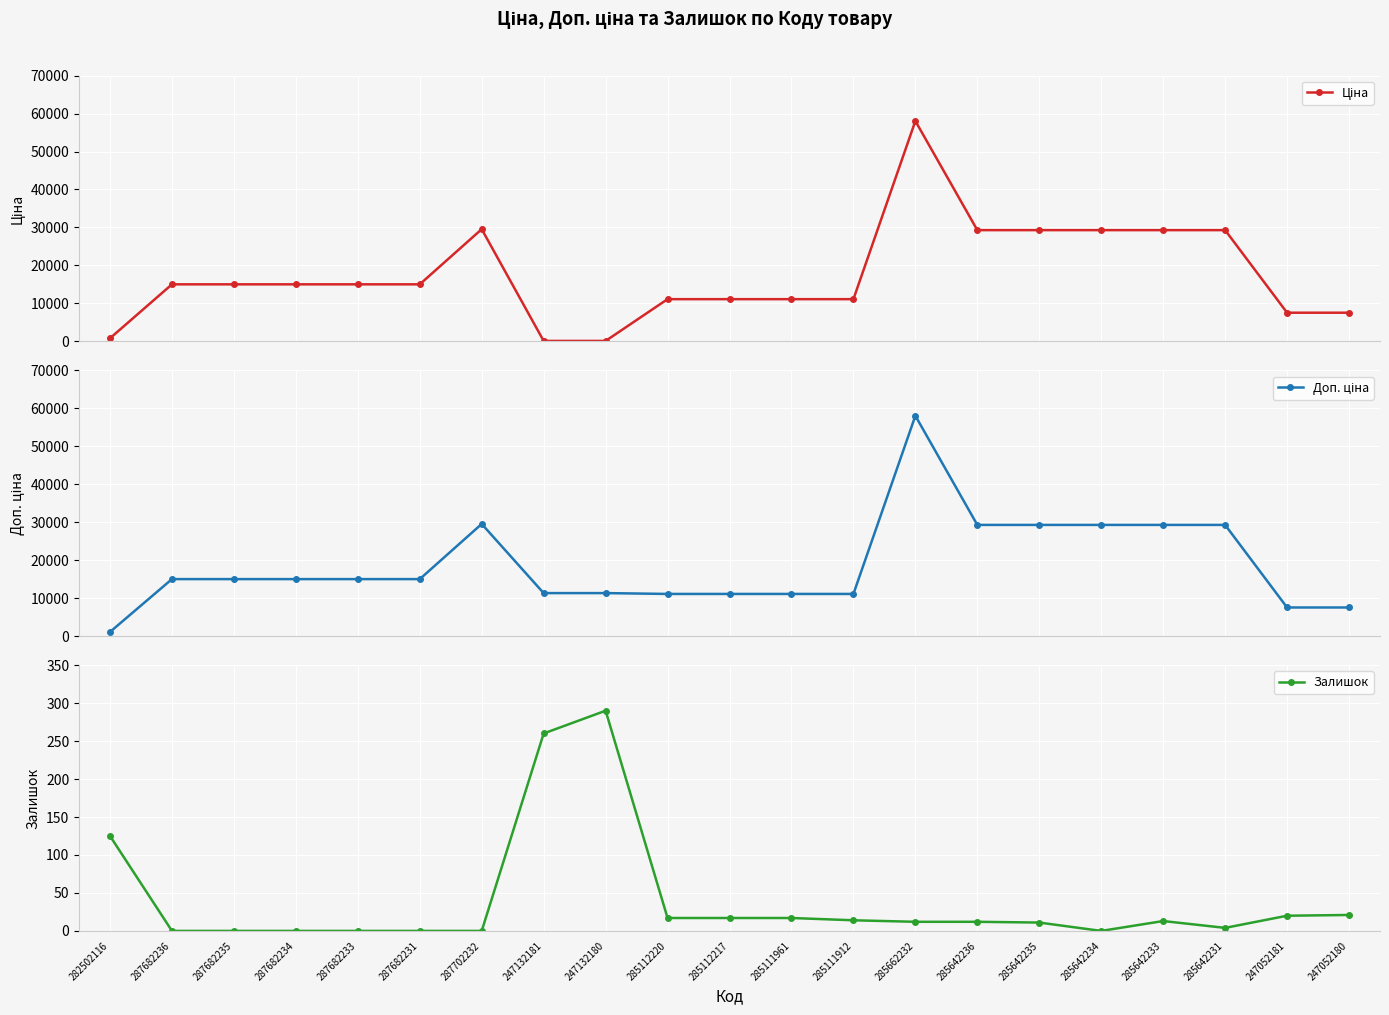

True or false: Залишок and Ціна cross at least once.

True